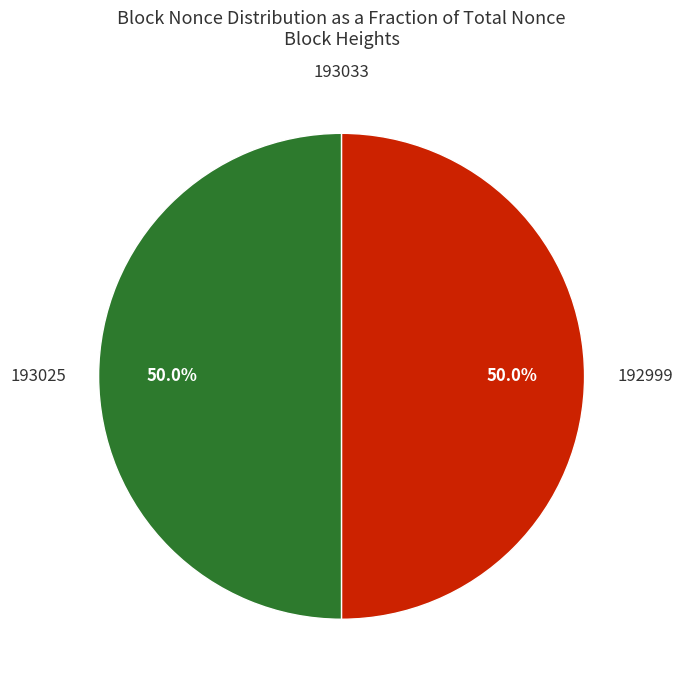

True or false: 193025 accounts for 50% of the total.

True